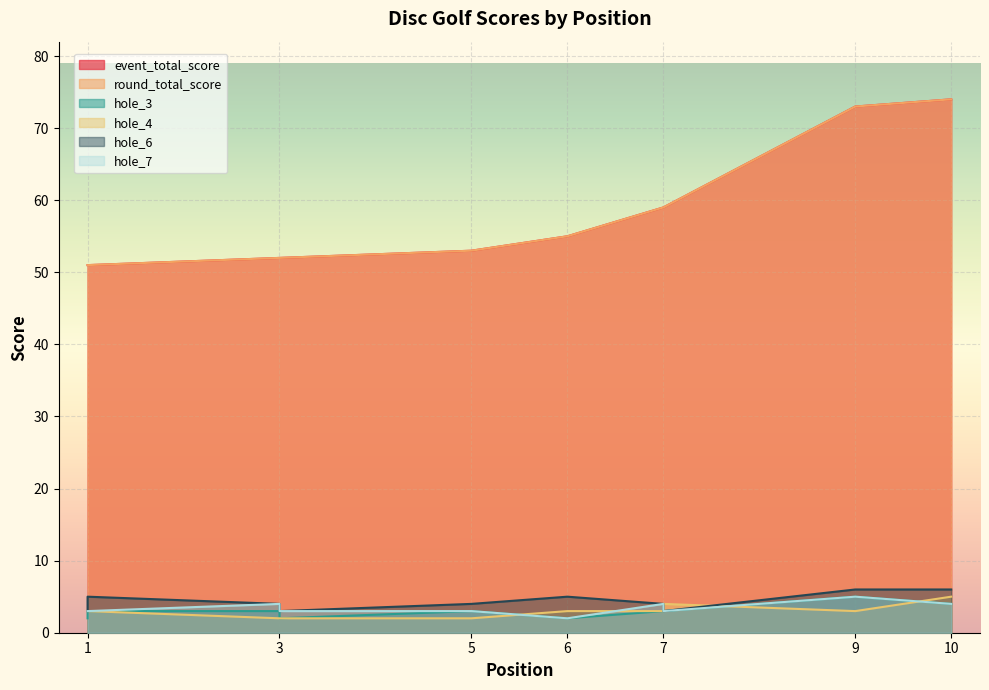

What is the average value of the hole_3 series?

3